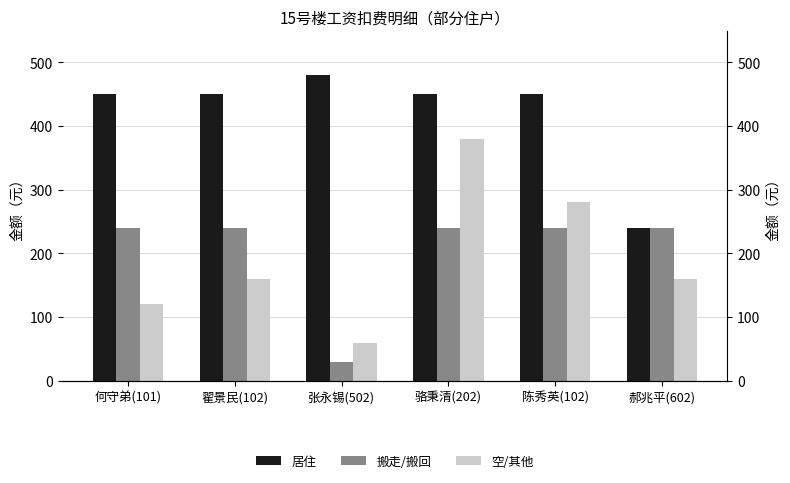

How many categories are shown in the chart?

6